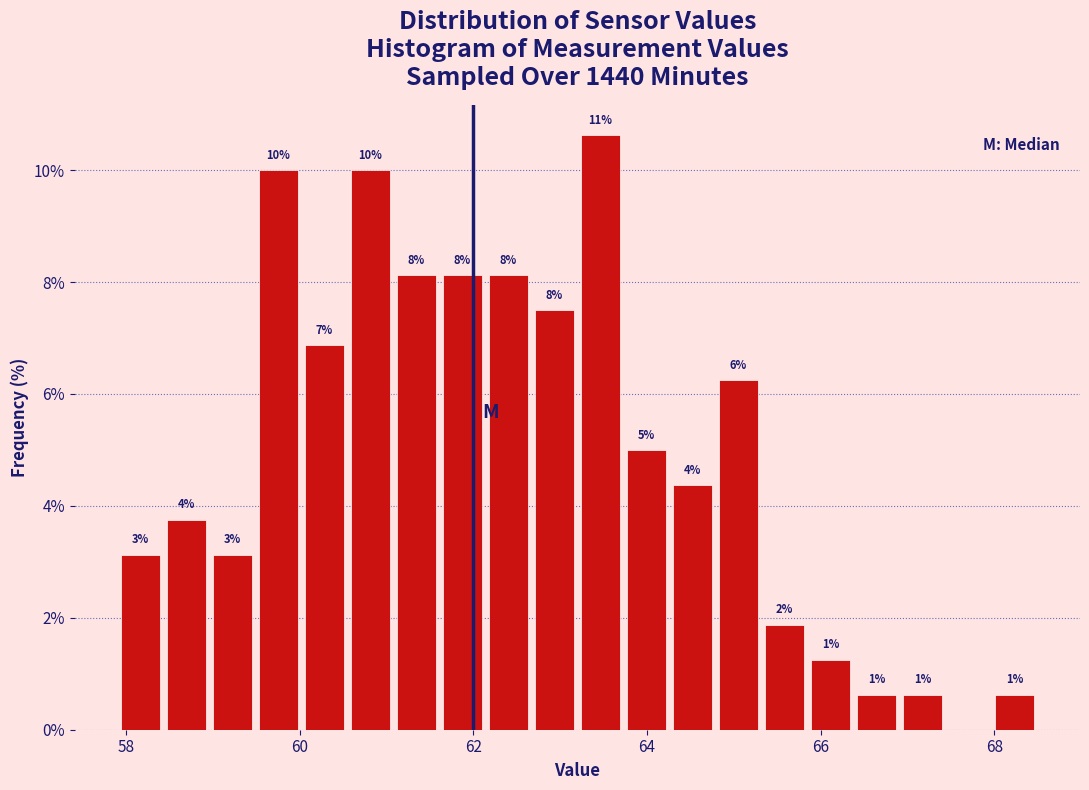

Read against the x-axis, roughly where is the centre of the tallest bar?

63.4